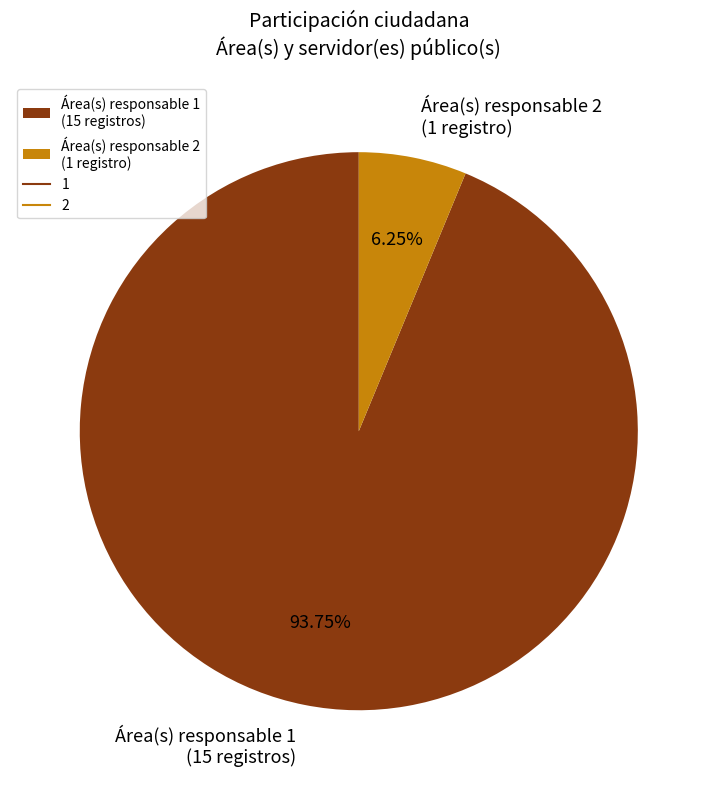

What is the ratio of the value at Área(s) responsable 1 (15 registros) to the value at Área(s) responsable 2 (1 registro)?

15.0